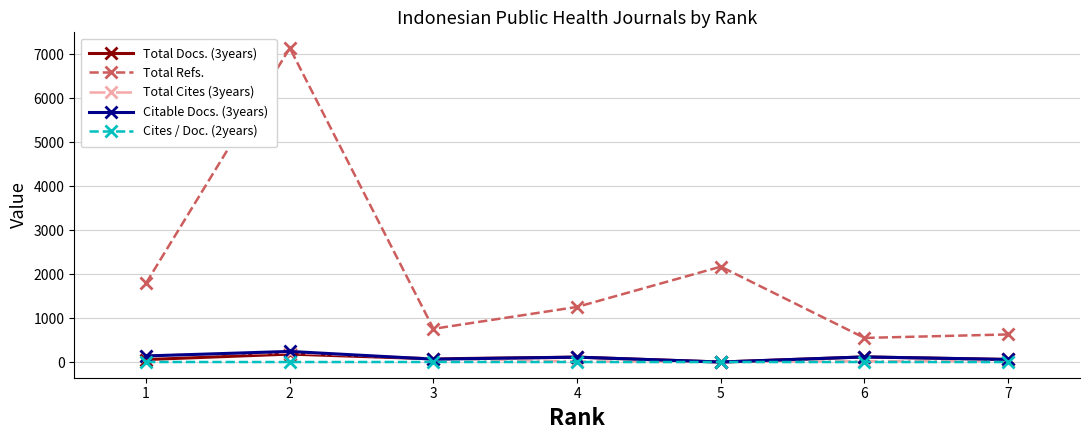

True or false: Citable Docs. (3years) and Total Refs. cross at least once.

False